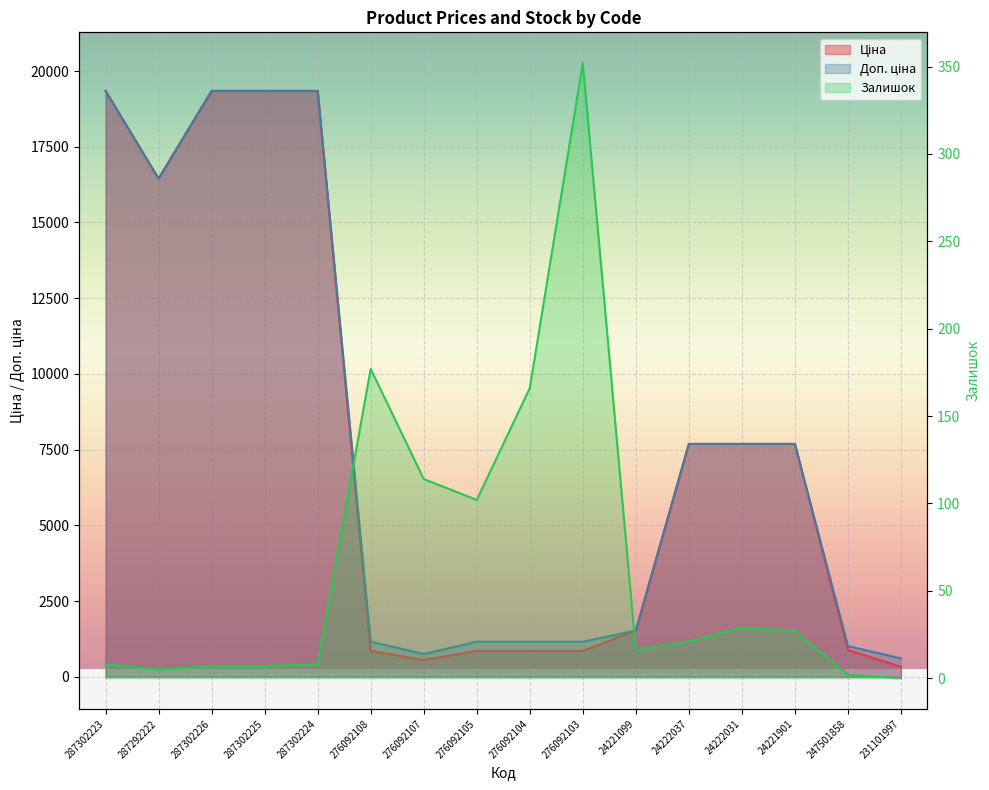

What position from the left is 287302226?

3